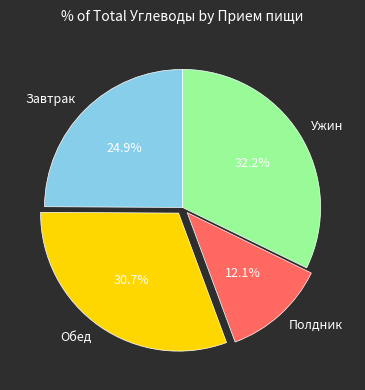

Rank the categories by value from highest to lowest.

Ужин, Обед, Завтрак, Полдник